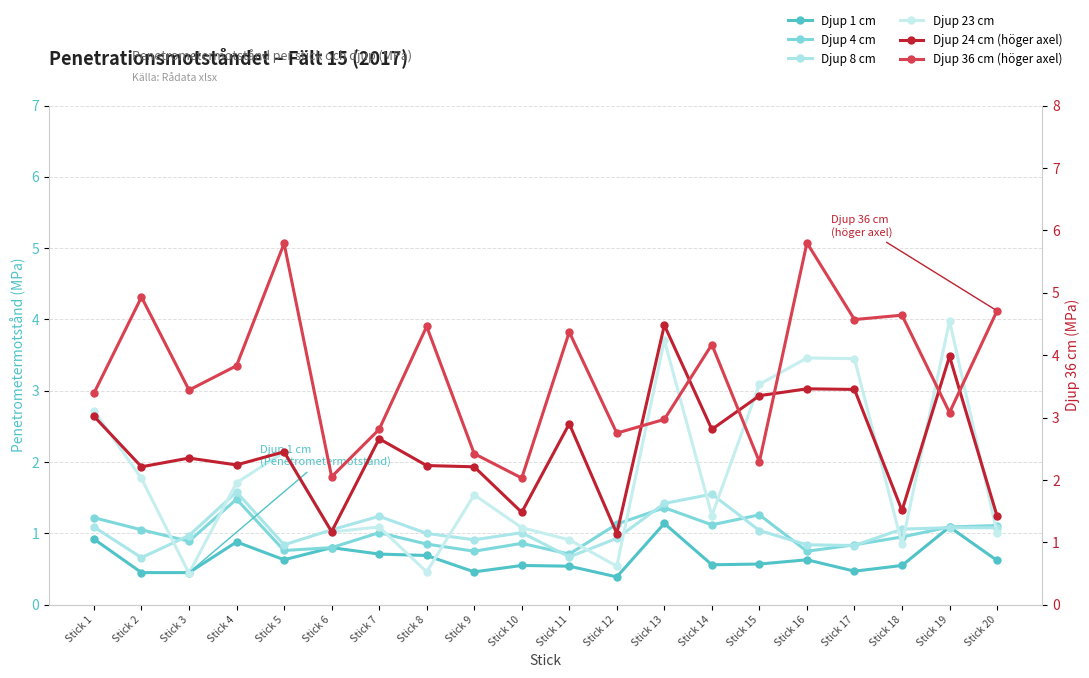

True or false: Djup 1 cm has a value of 0.4 at Stick 12.

True